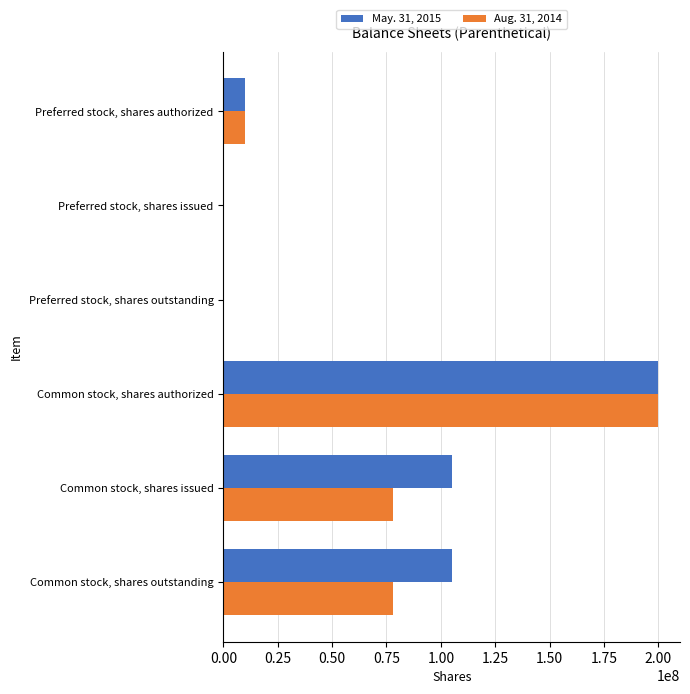

Count the number of categories in the chart.

6